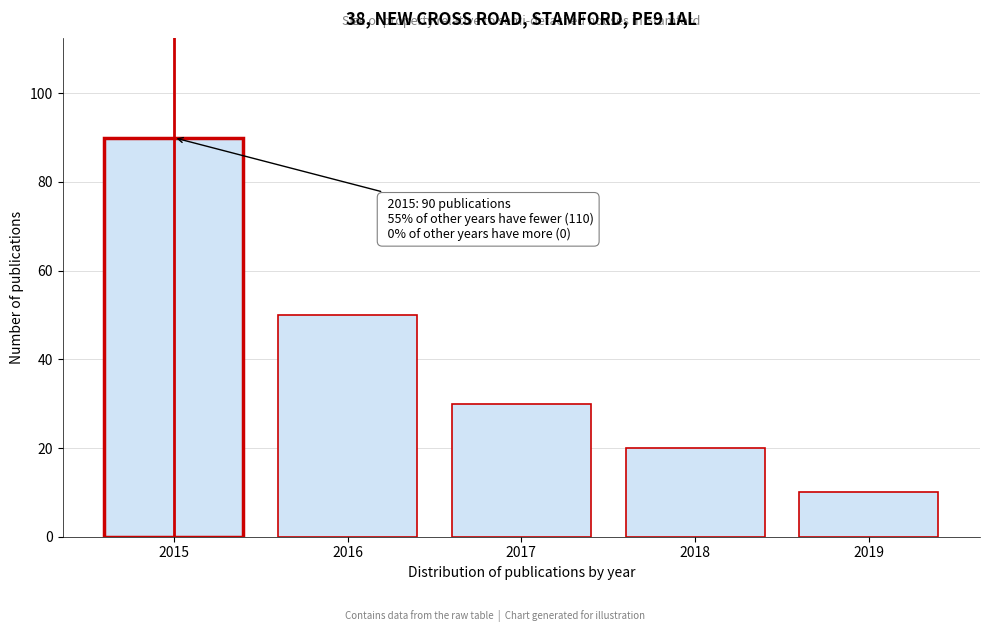

Reading left to right, what are all the values shown in this chart?

90	50	30	20	10